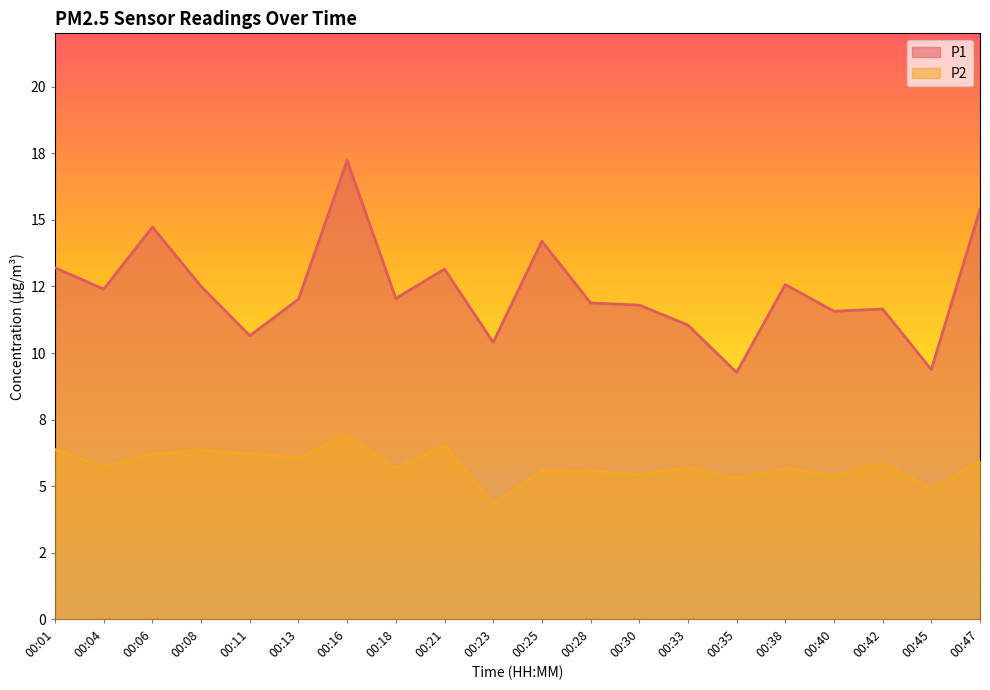

How many data points does each series have?

20